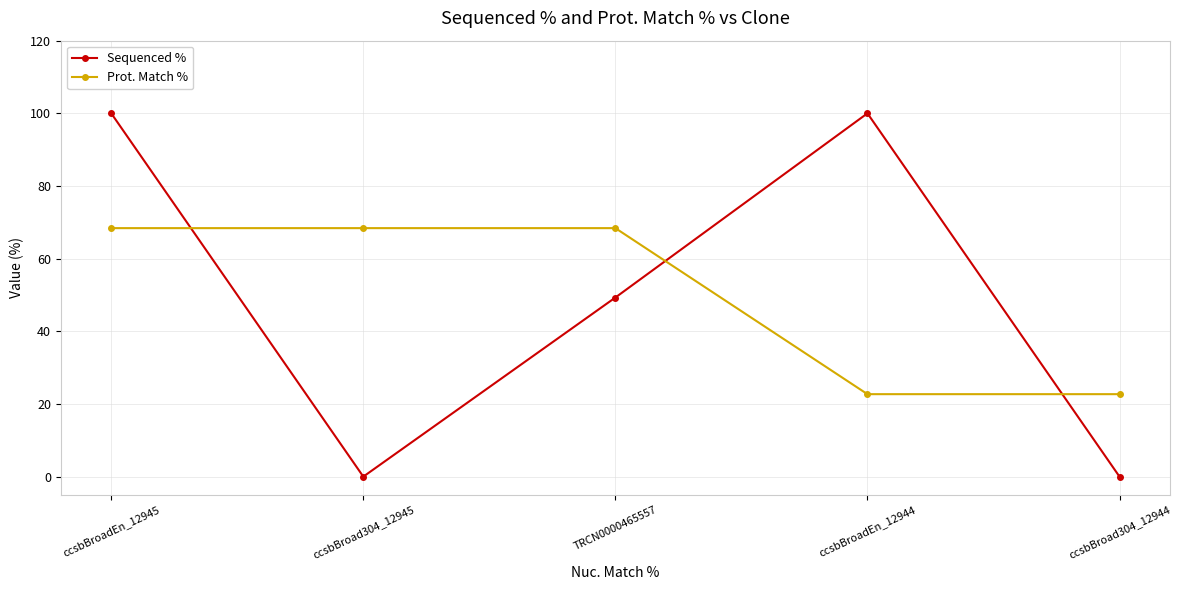

Does the chart have visible grid lines?

Yes